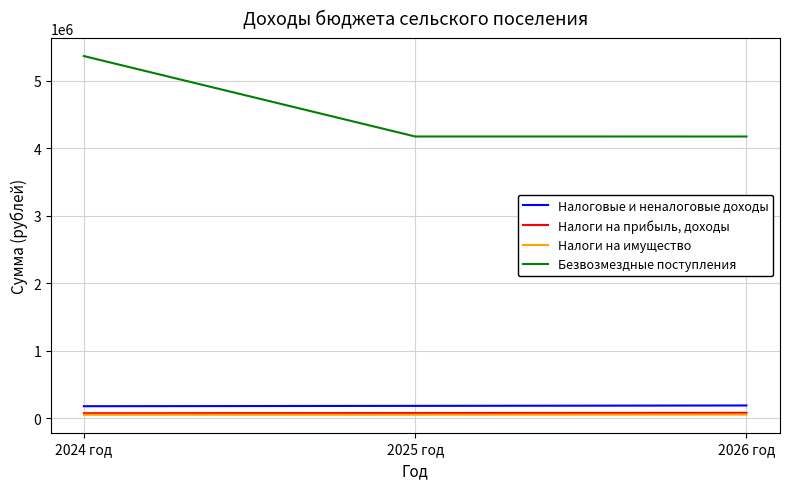

Rank the series at 2024 год from lowest to highest value.

Налоги на имущество, Налоги на прибыль, доходы, Налоговые и неналоговые доходы, Безвозмездные поступления